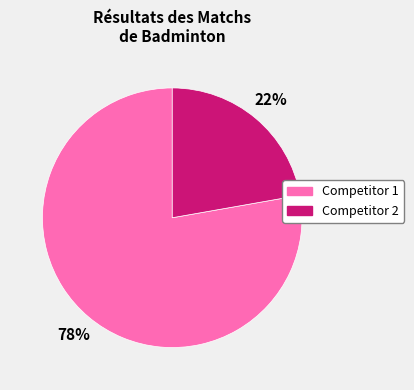

Which has a higher value, Competitor 1 or Competitor 2?

Competitor 1